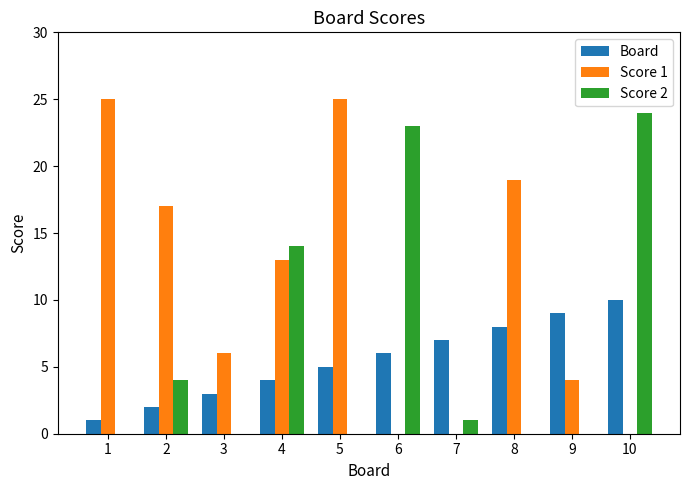

Is it true that Score 1 equals 38 at 5?

False